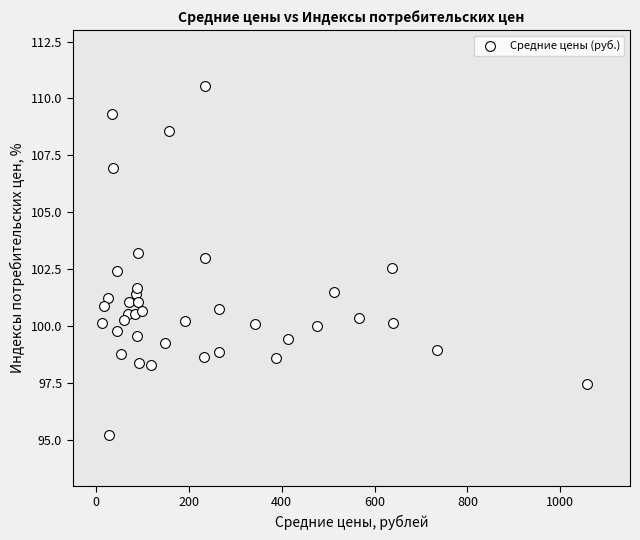

What is the range of X values (max minus min)?

1044.0